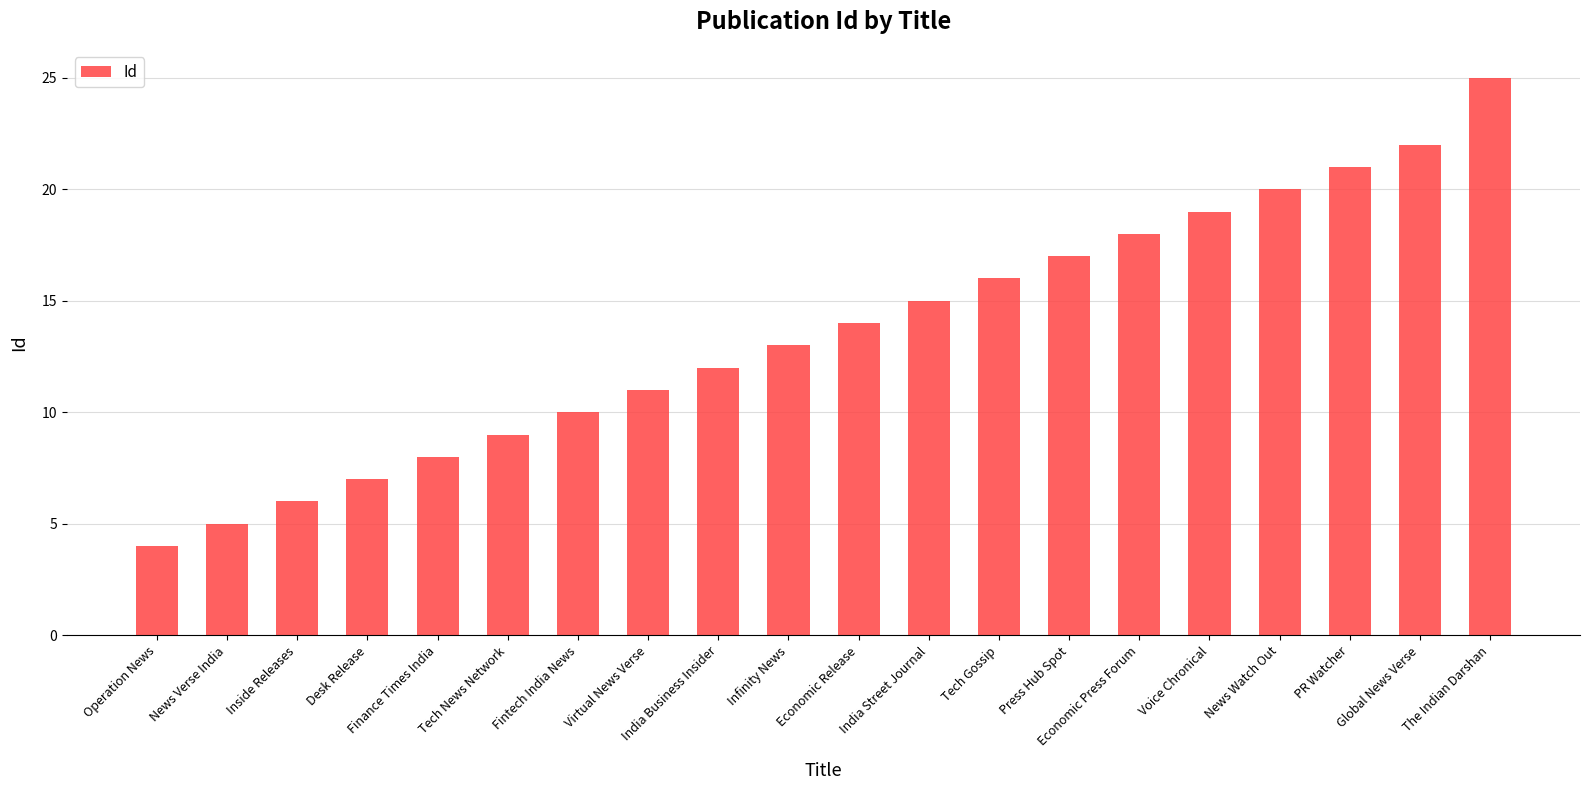

True or false: the data shows 19 at Voice Chronical.

True